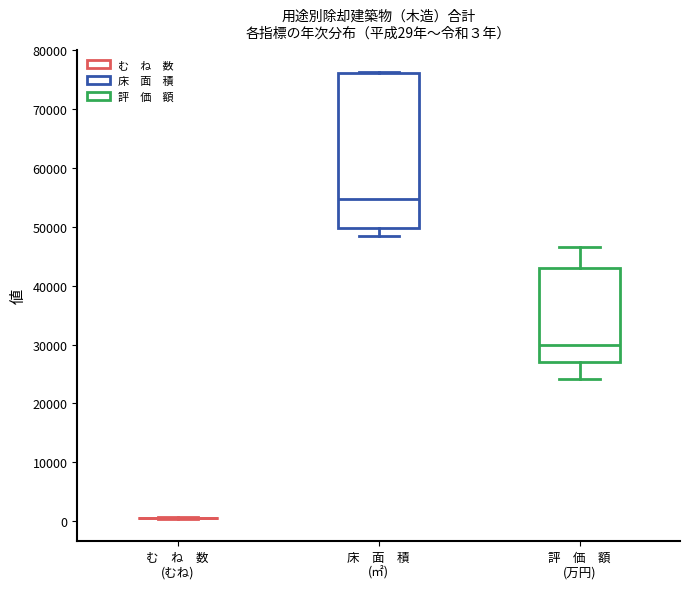

Which box is the tallest, from its lower edge to its upper edge?

床 面 積 (㎡)